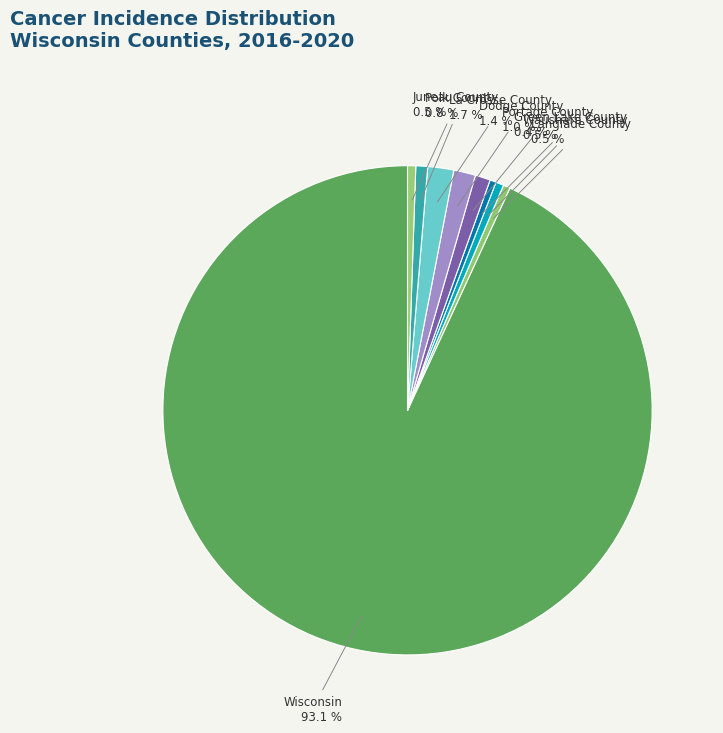

What percentage is NOT represented by Langlade County?

99.5%